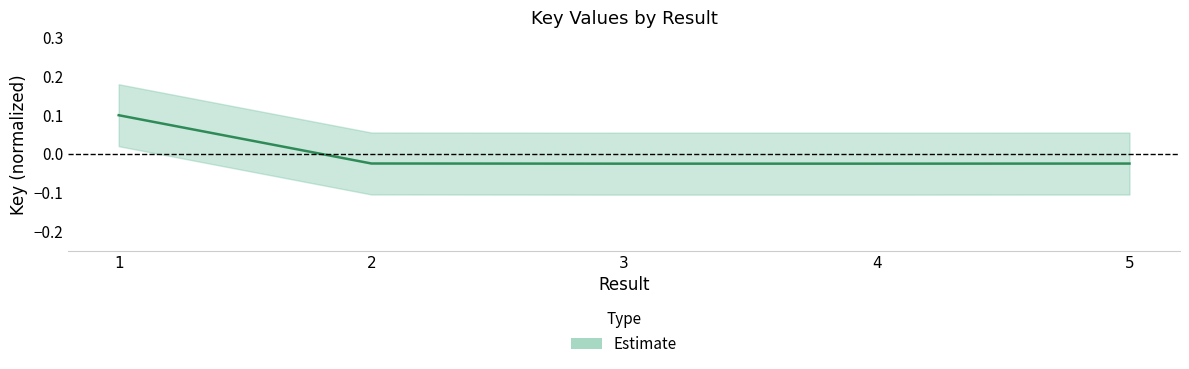

How many negative values are there?

4